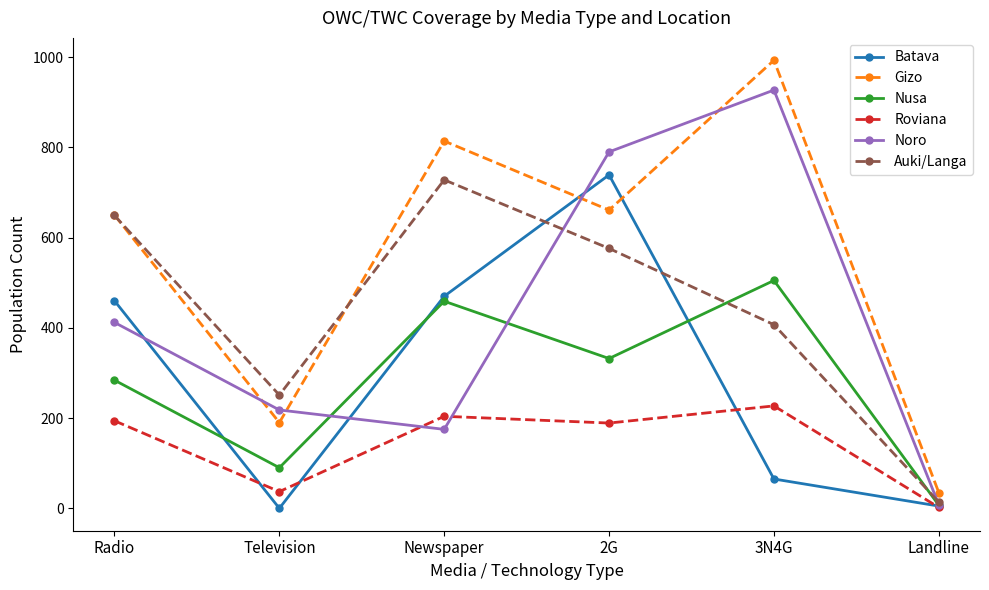

Where is Gizo nearest to the value 514?

Radio